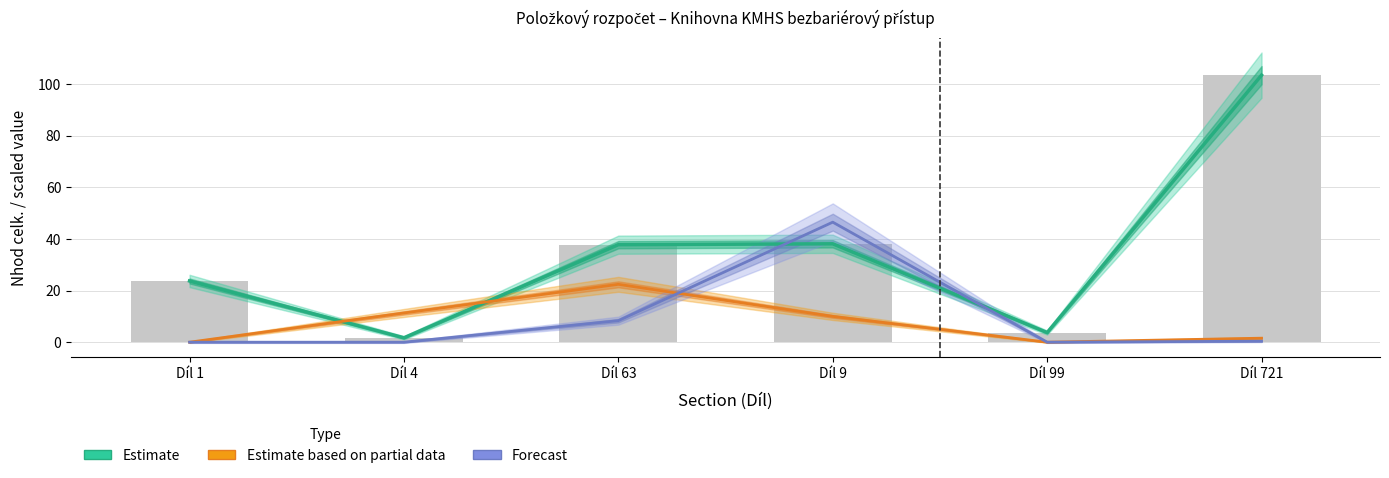

Reading left to right, transcribe all the data shown in this chart.

Estimate: Díl 1=23.7	Díl 4=1.7	Díl 63=37.8	Díl 9=38.1	Díl 99=3.7	Díl 721=103.5
Estimate based on partial data: Díl 1=0.0	Díl 4=11.3	Díl 63=22.4	Díl 9=10.0	Díl 99=0.0	Díl 721=1.6
Forecast: Díl 1=0.0	Díl 4=0.0	Díl 63=8.3	Díl 9=46.5	Díl 99=0.0	Díl 721=0.4